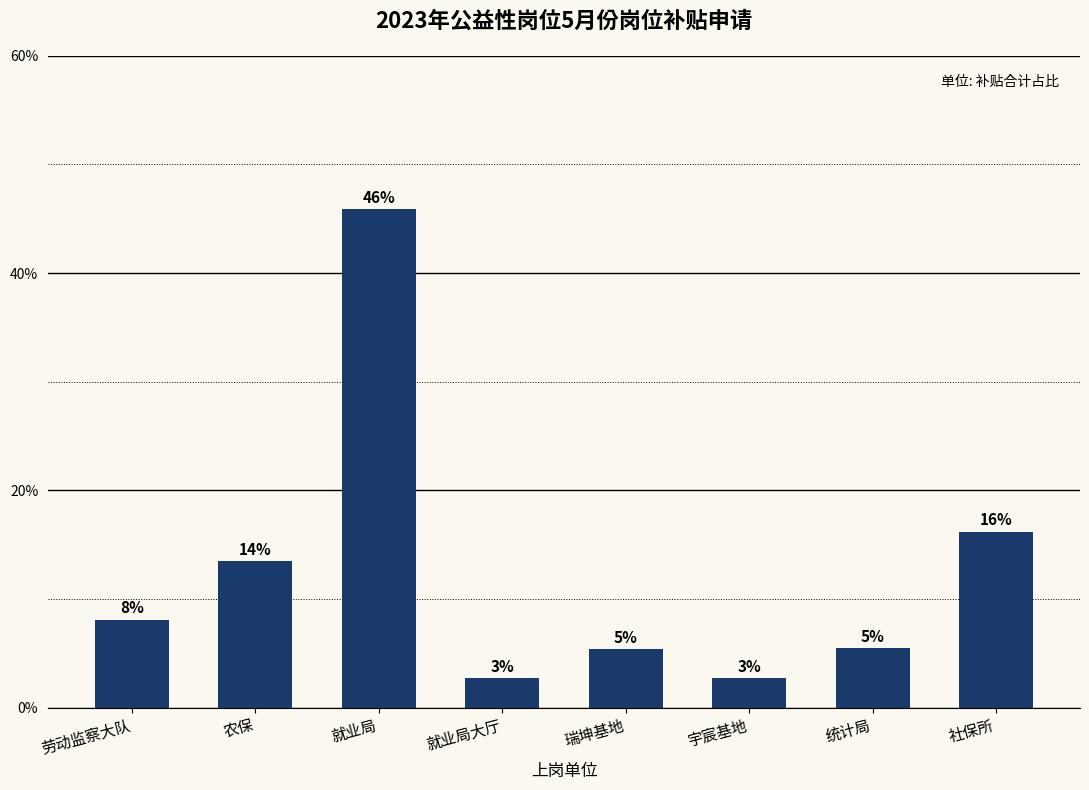

Does the chart contain any negative values?

No